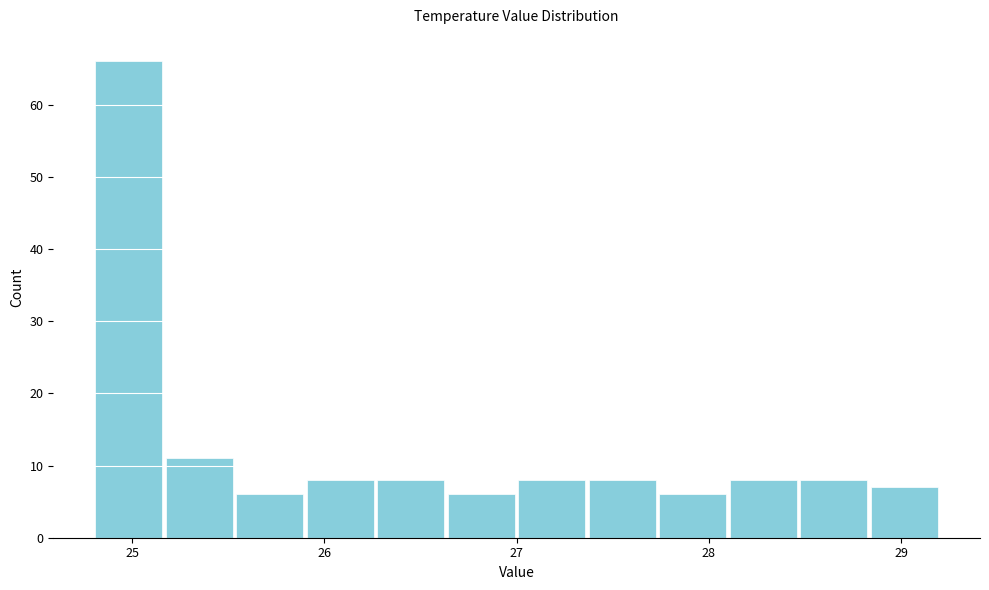

Read against the x-axis, roughly where is the centre of the tallest bar?

25.0